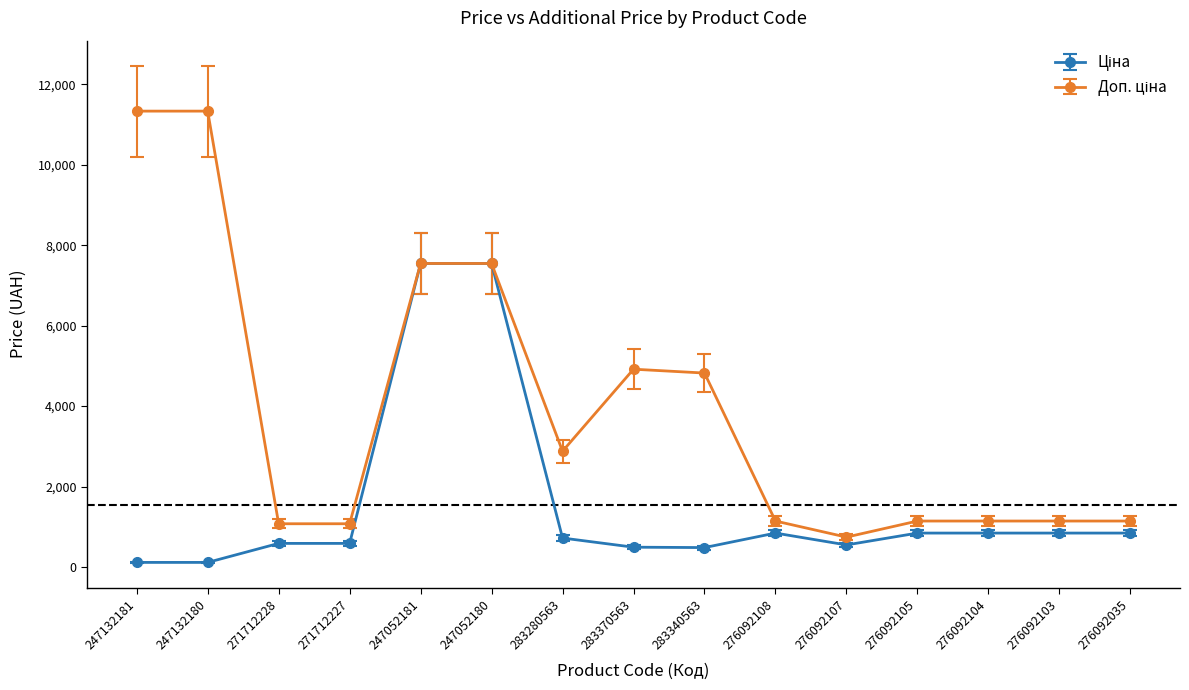

What is the difference between the highest and lowest values at 271712228?

488.5